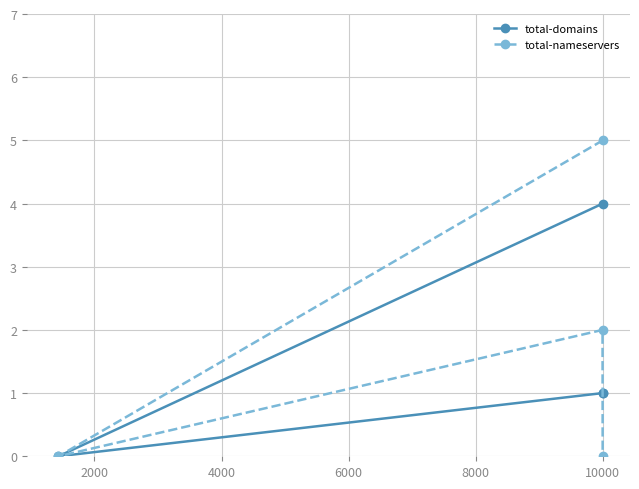

Rank the series by their maximum value, from highest to lowest.

total-nameservers, total-domains